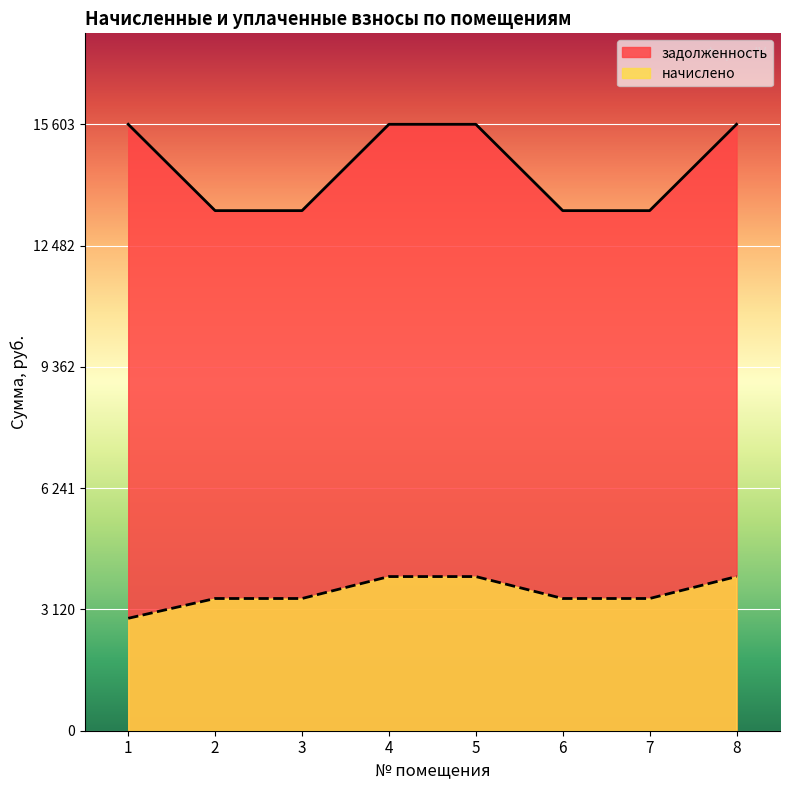

Which series has the largest total across all categories?

задолженность